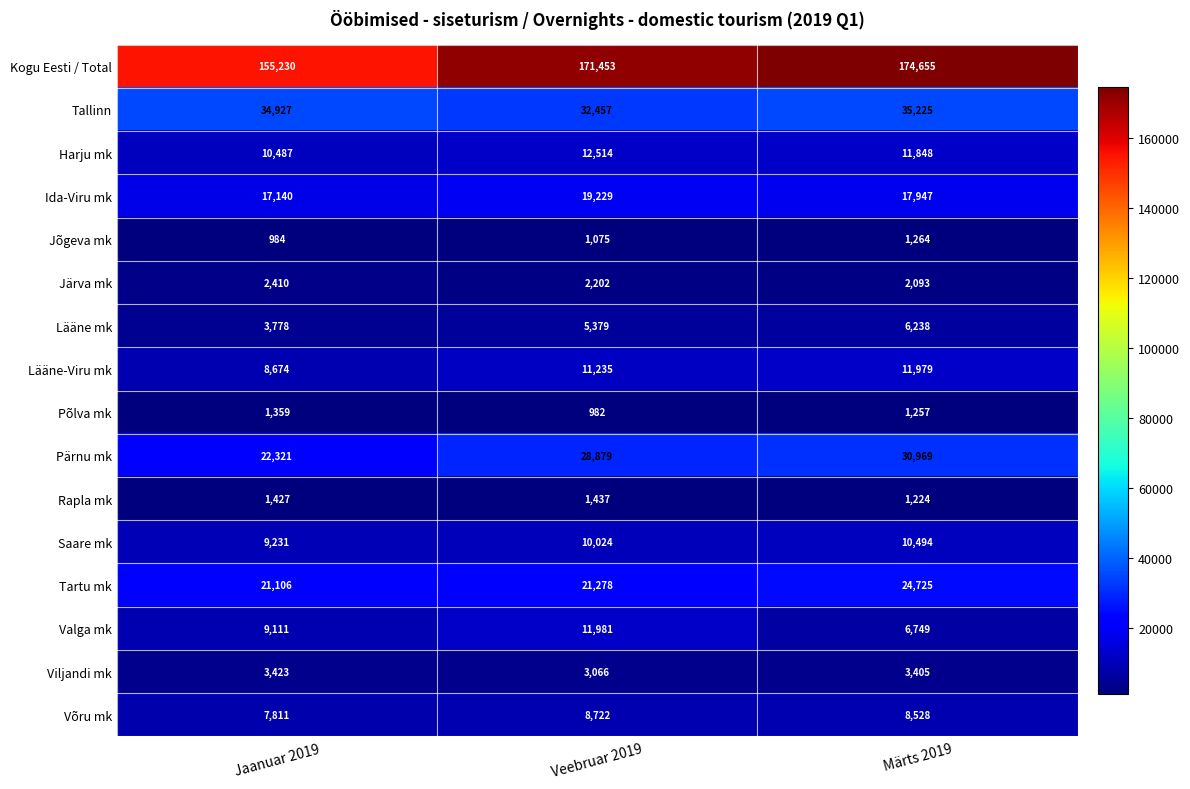

What is the sum of the Pärnu mk values at Jaanuar 2019 and Veebruar 2019?

51200